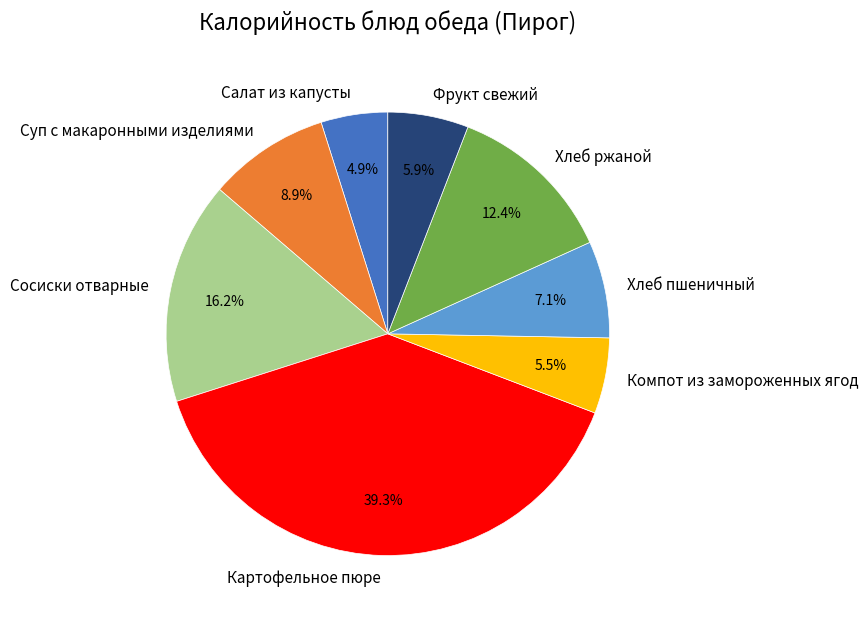

What is the ratio of the value at Суп с макаронными изделиями to the value at Фрукт свежий?

1.5